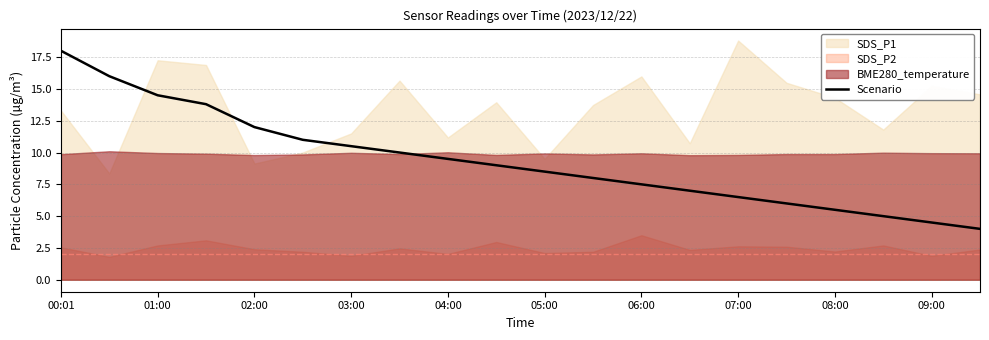

Which category has the highest value in the Scenario series?

00:01